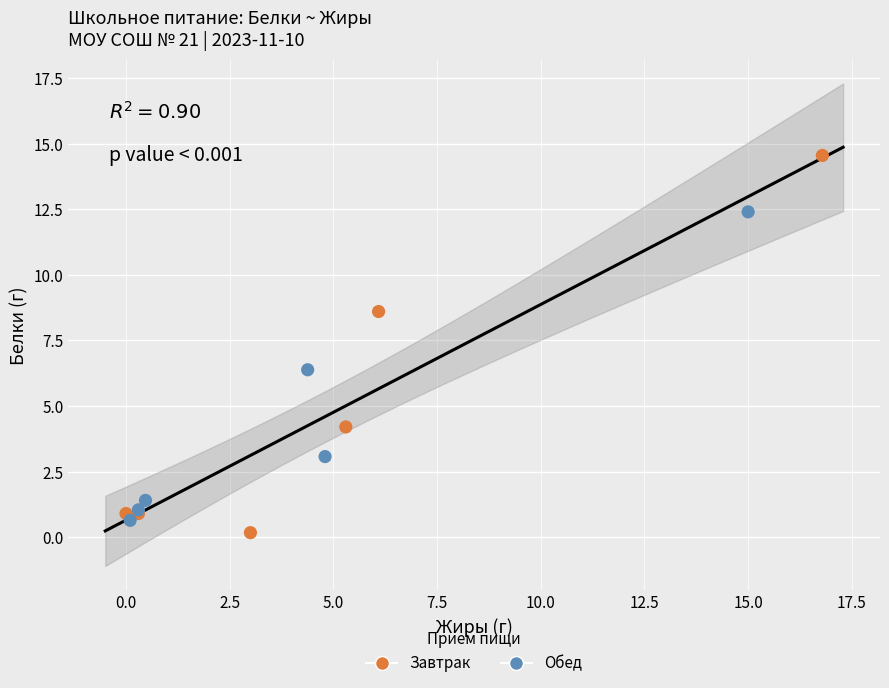

Which series has the largest Y range (max minus min)?

Завтрак